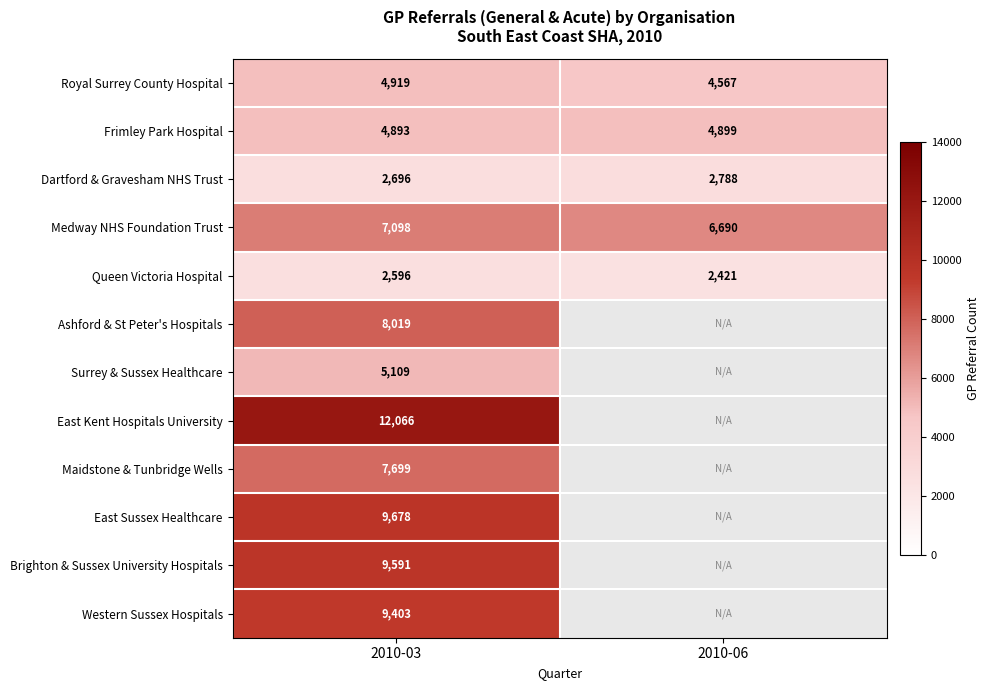

Which label corresponds to the smallest value in the chart?

2010-06